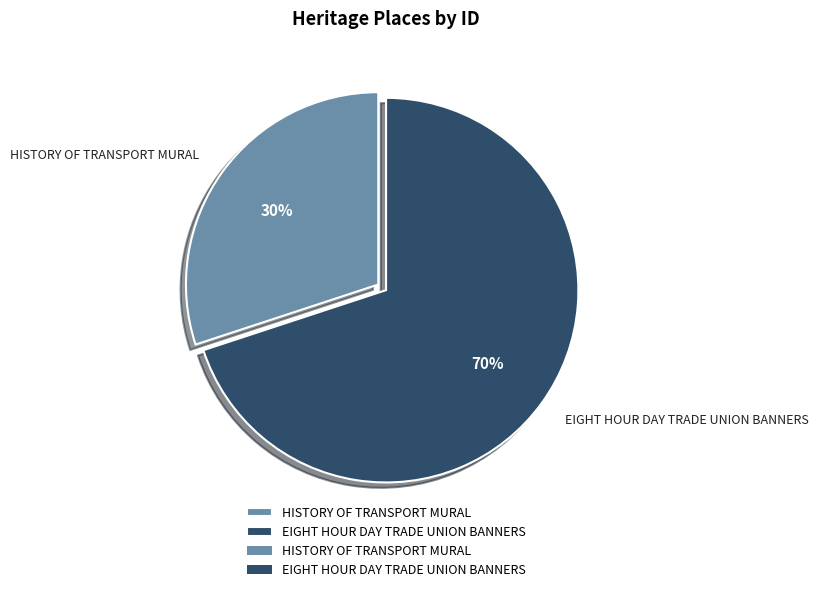

What percentage is the EIGHT HOUR DAY TRADE UNION BANNERS slice, to the nearest percent?

70%